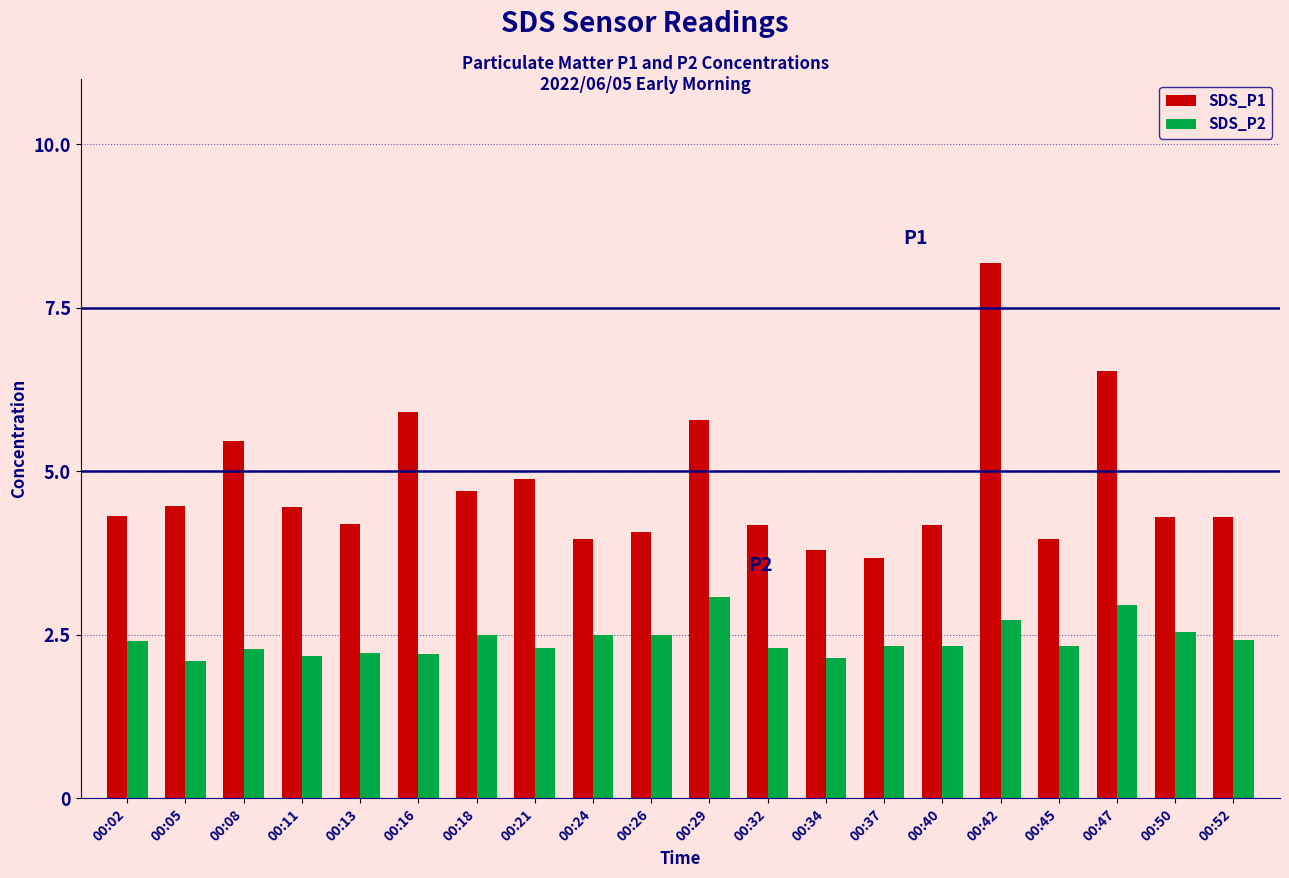

What is the difference between the highest and lowest values at 00:13?

2.0